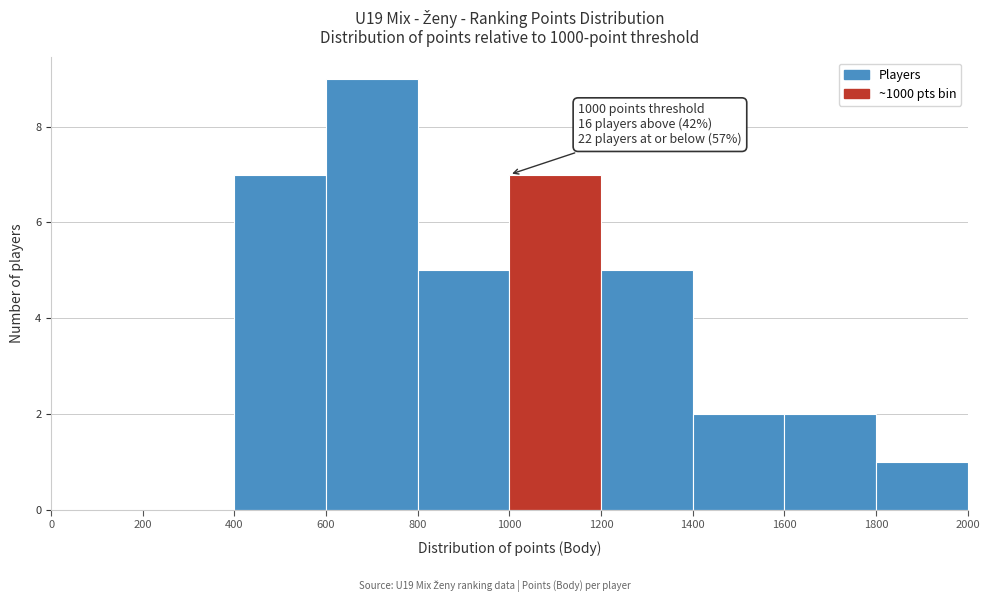

Which range on the x-axis has the tallest bar?

600 to 800